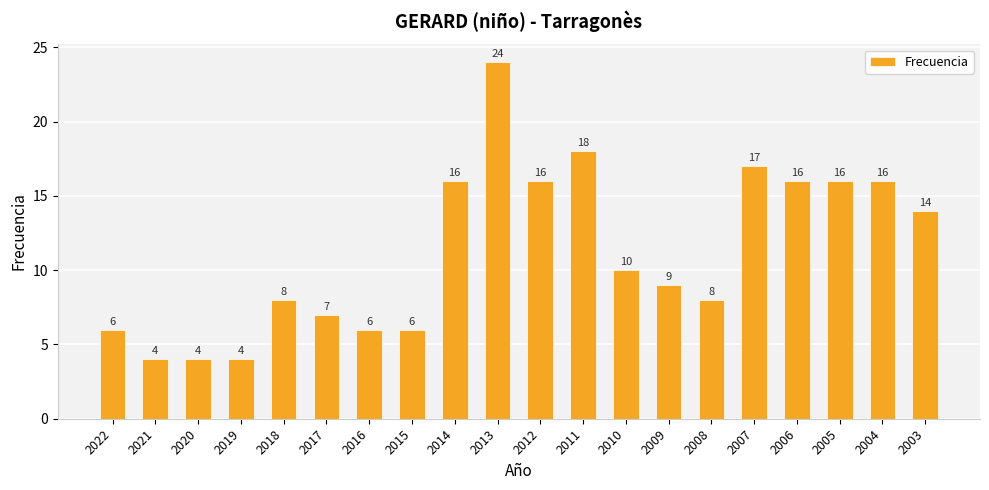

Where is the data nearest to the value 14?

2003